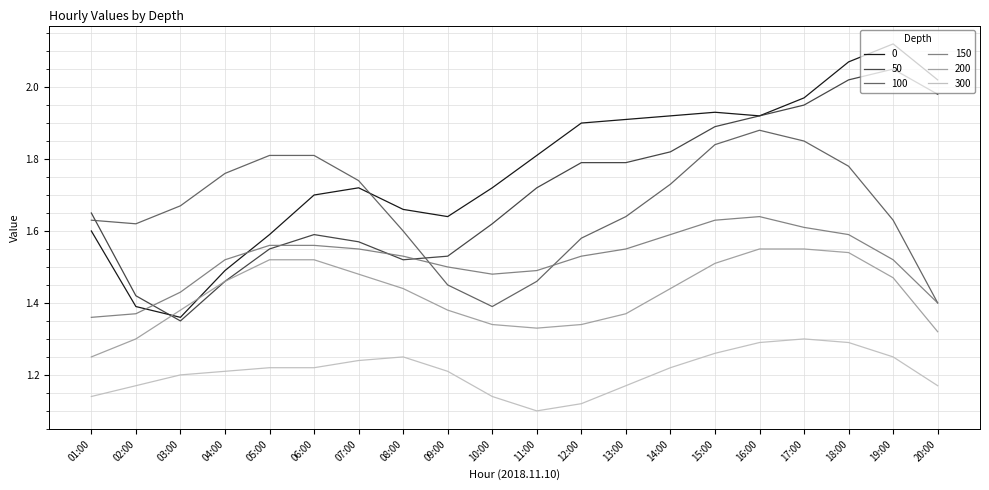

Count the number of categories in the chart.

20